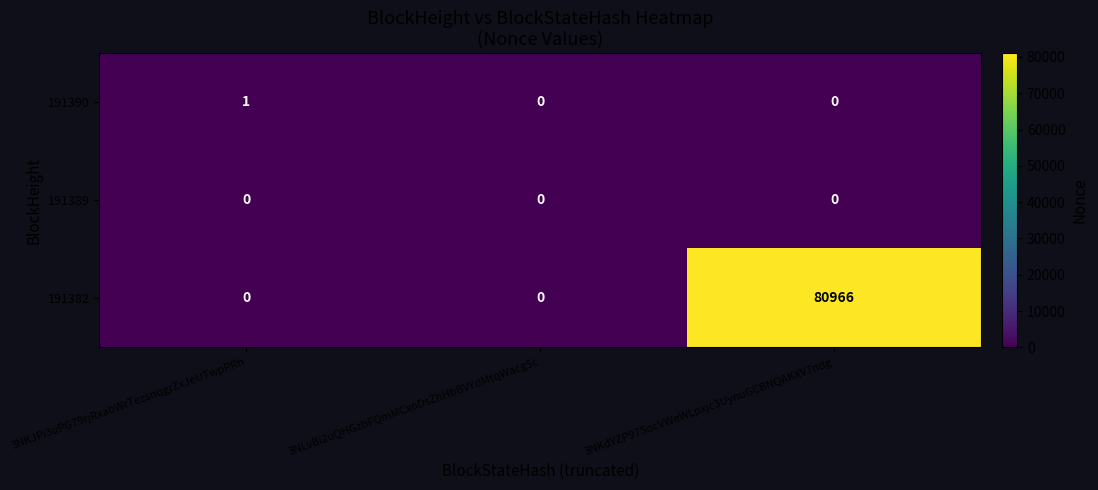

Count the 191382 values in the range 0 to 80966.

3